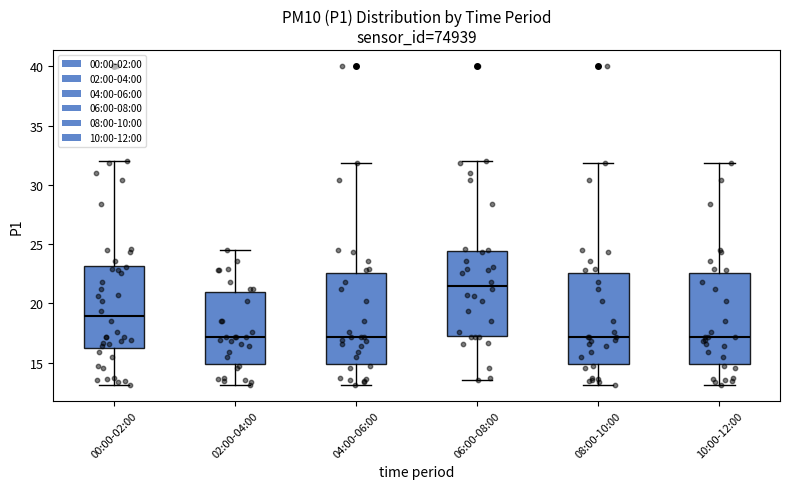

Where does the median line of the box for 00:00-02:00 sit on the y-axis? The values are not printed on the chart, so give them approximately, as read against the axis.

19.0